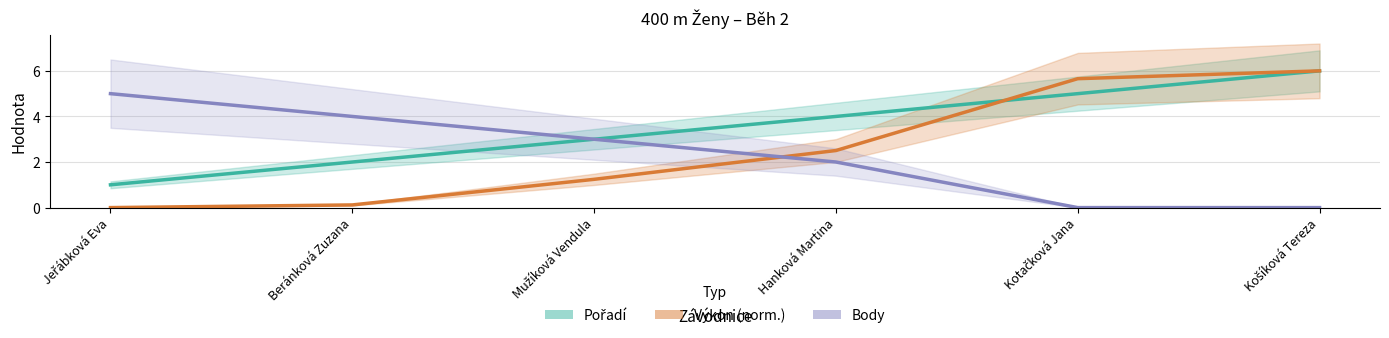

What is the value of the Pořadí point at the 6th from the left?

6.0